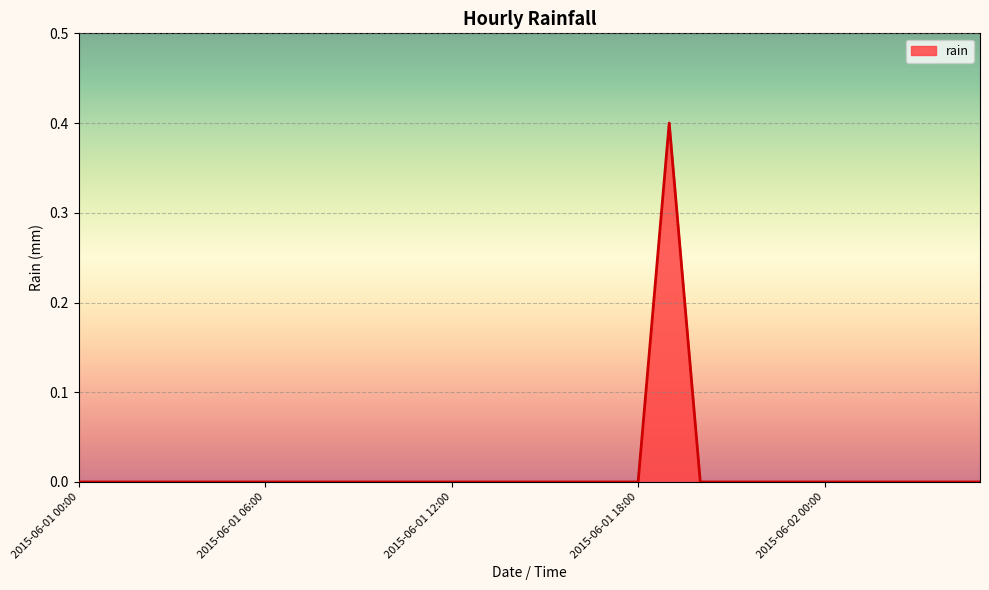

What is the maximum value shown in the chart?

0.4